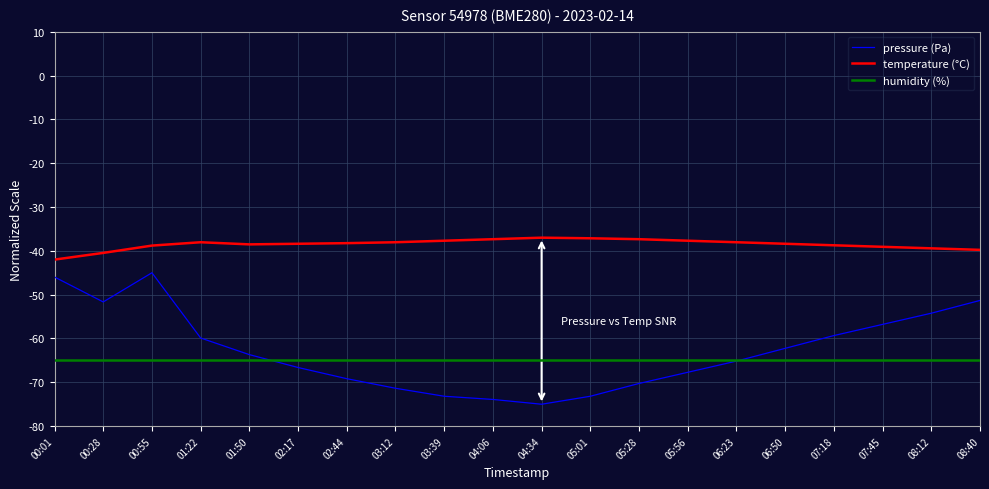

What are all the series names shown in the legend?

pressure (Pa), temperature (°C), humidity (%)